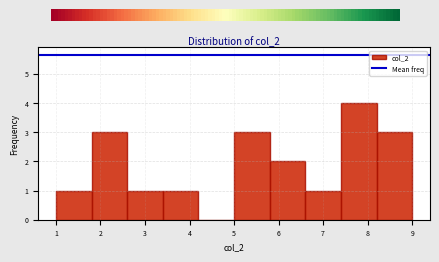

What is the height of the bar covering 7.4 to 8.2 on the x-axis? The values are not printed on the chart, so give them approximately, as read against the axis.

4